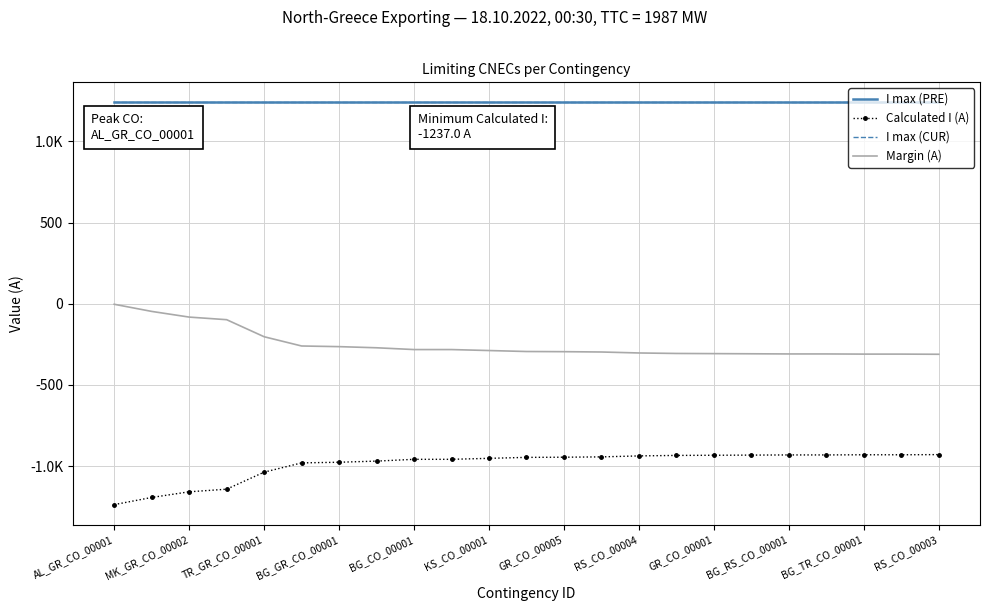

True or false: I max (PRE) and Margin (A) intersect in this chart.

False